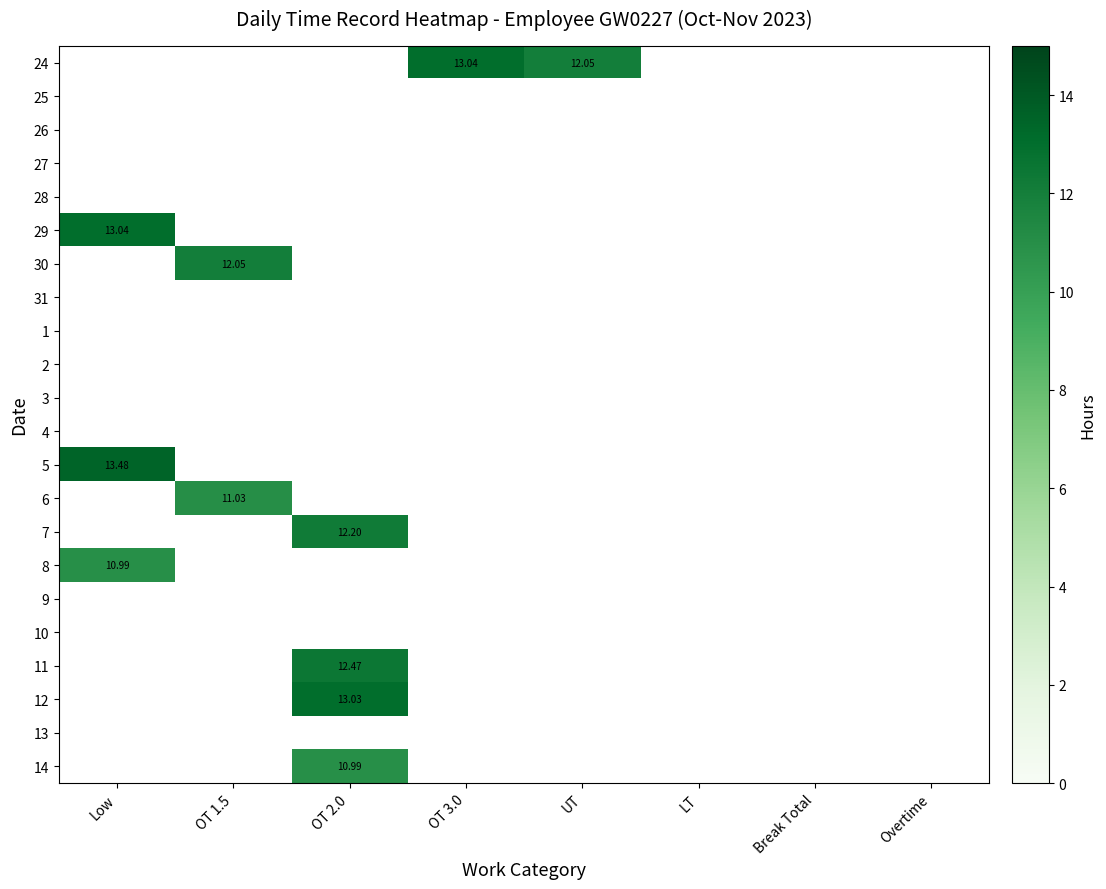

Which category has the highest value across all series?

Low